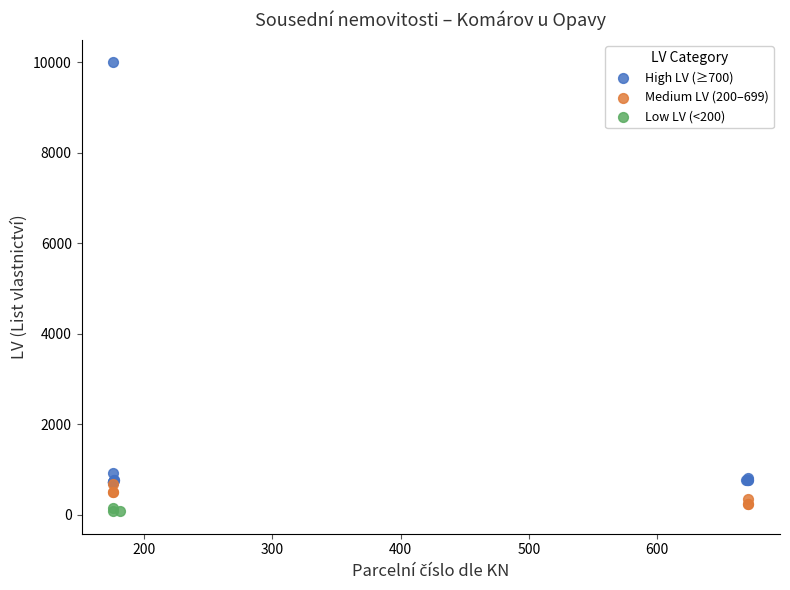

Which series contains the highest Y value?

High LV (≥700)